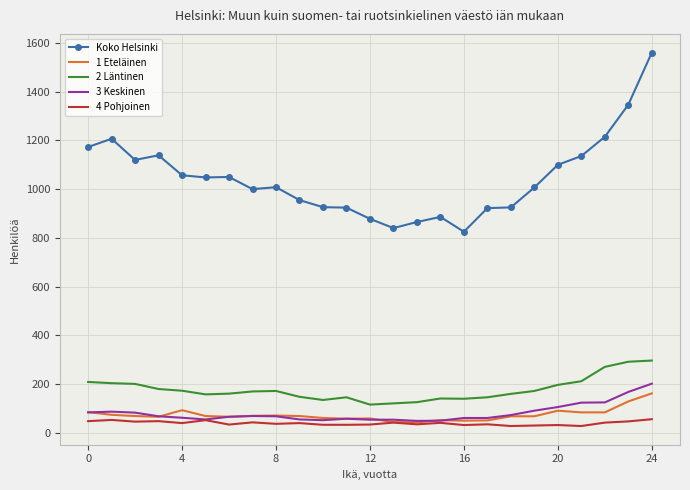

True or false: 2 Läntinen and 4 Pohjoinen cross at least once.

False